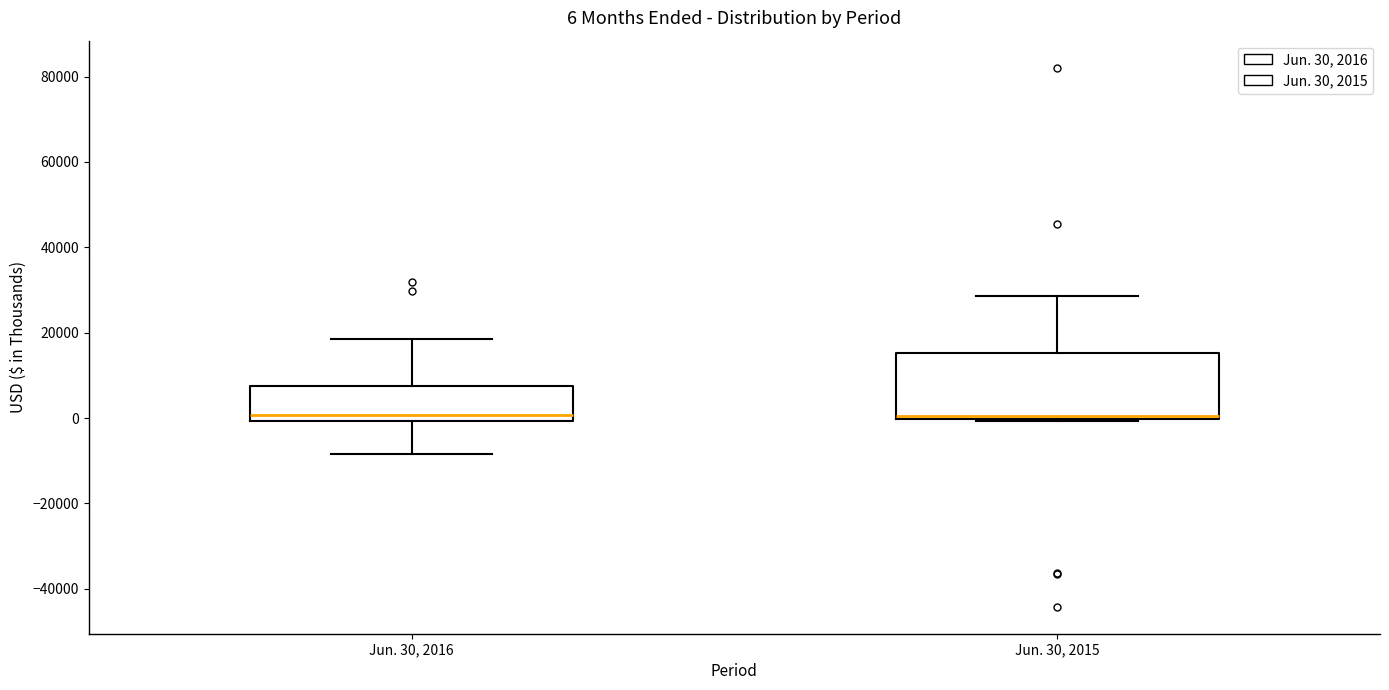

Which box is the tallest, from its lower edge to its upper edge?

Jun. 30, 2015